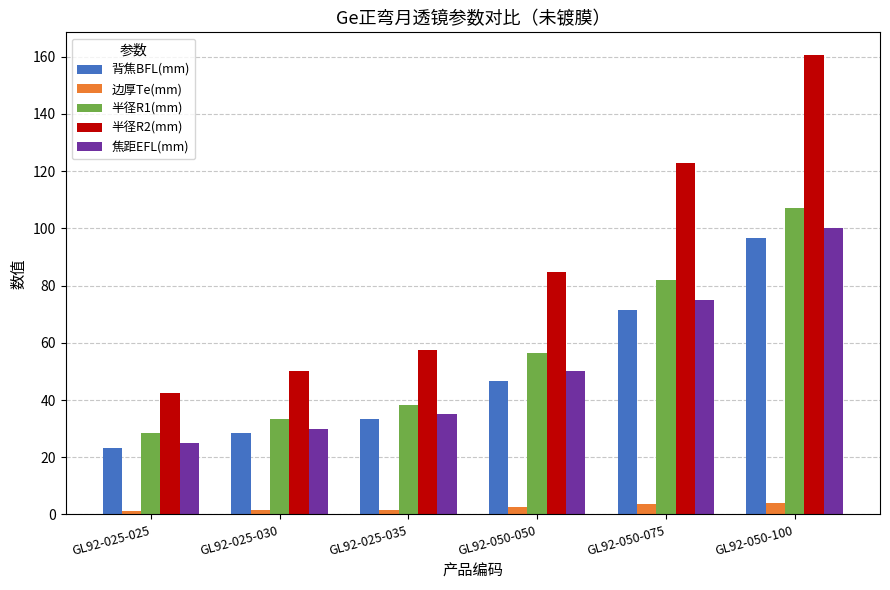

At which category is the sum across all series the highest?

GL92-050-100